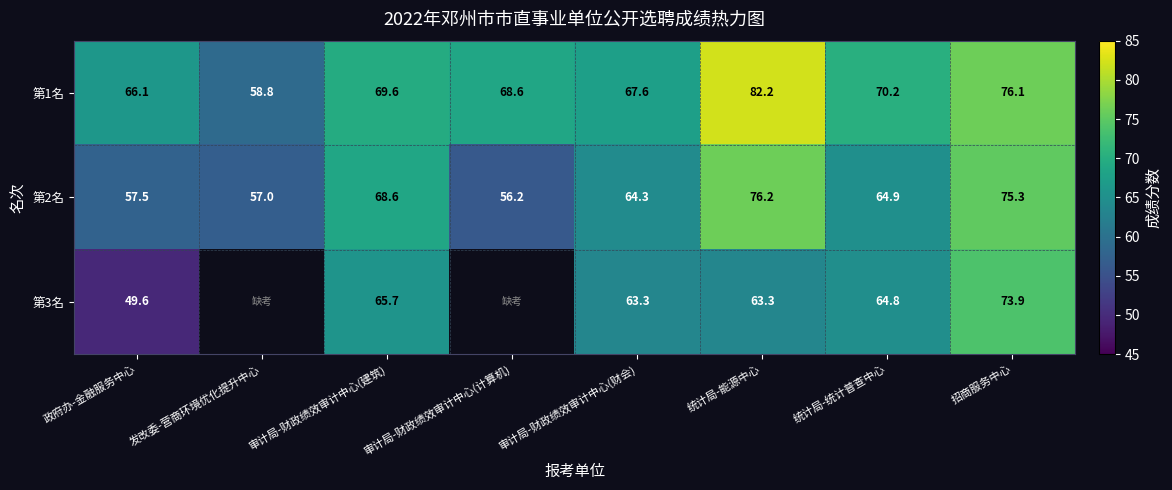

At which label is 第2名 closest to 66?

统计局-统计普查中心